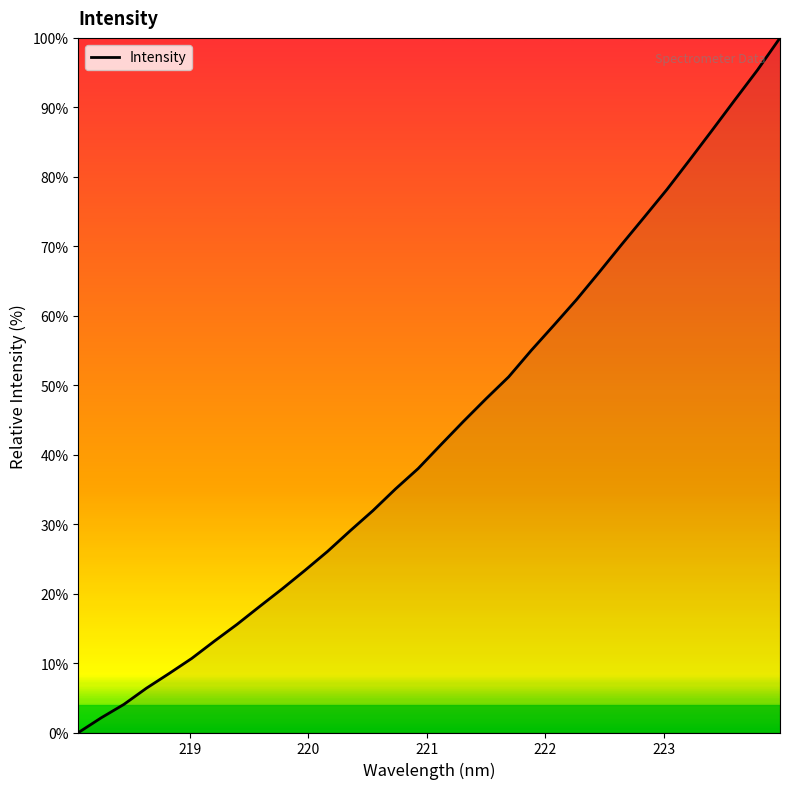

What is the difference between the maximum and minimum values?

100.0